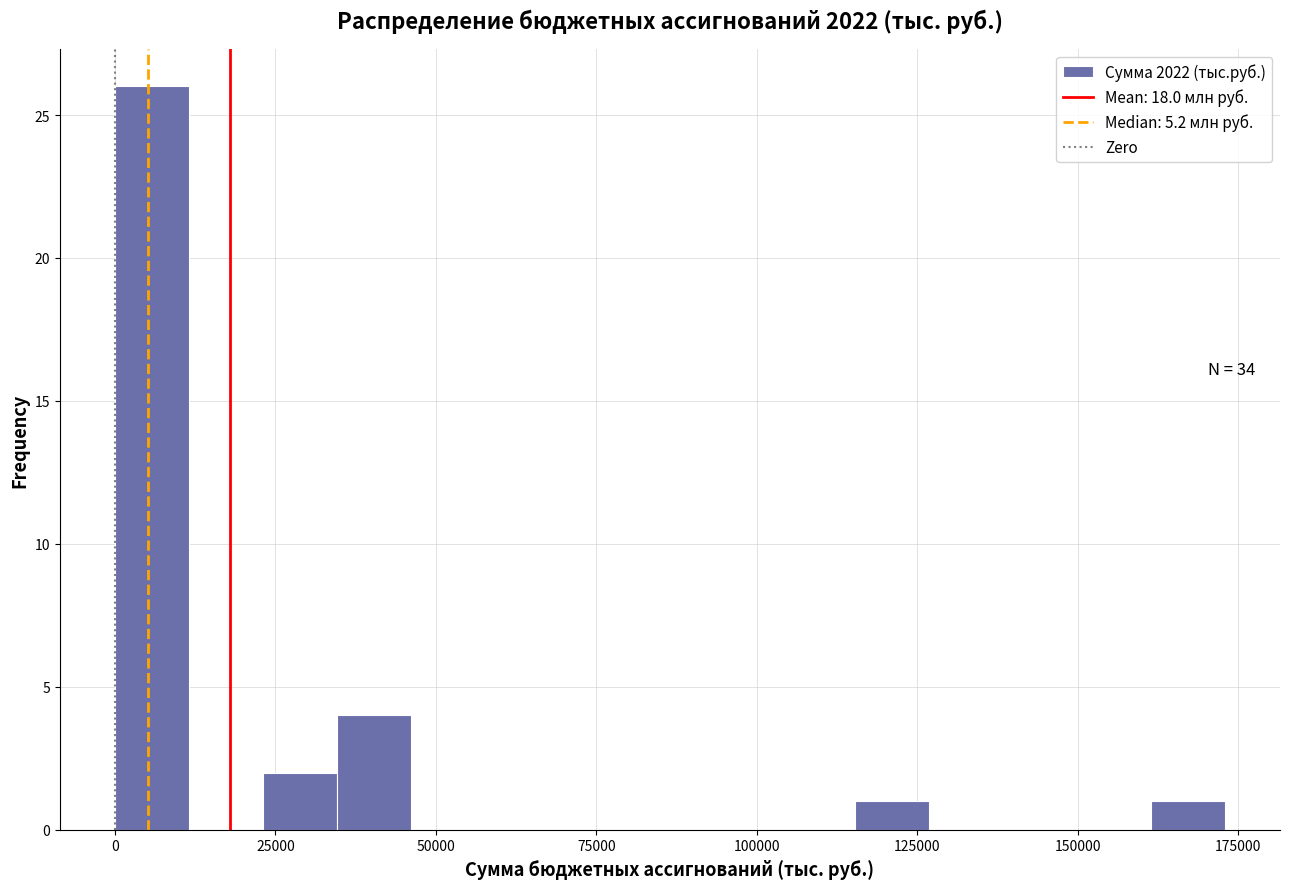

Read against the x-axis, roughly where is the centre of the tallest bar?

5000